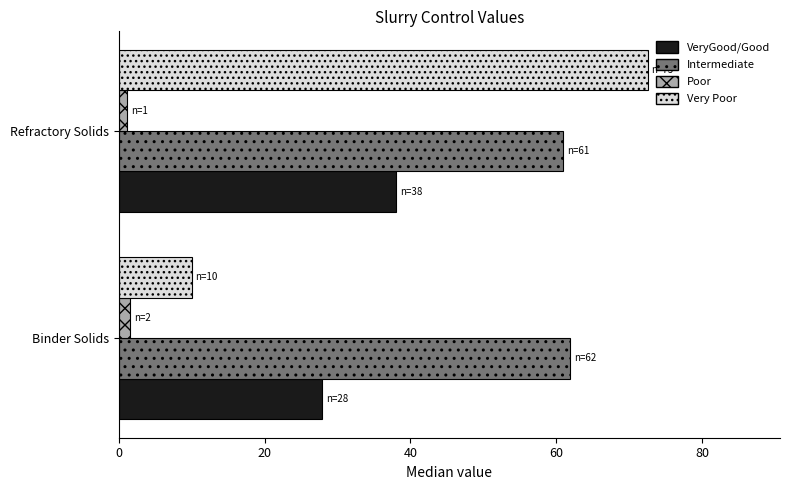

What is the difference between the maximum and minimum values in the VeryGood/Good series?

10.1